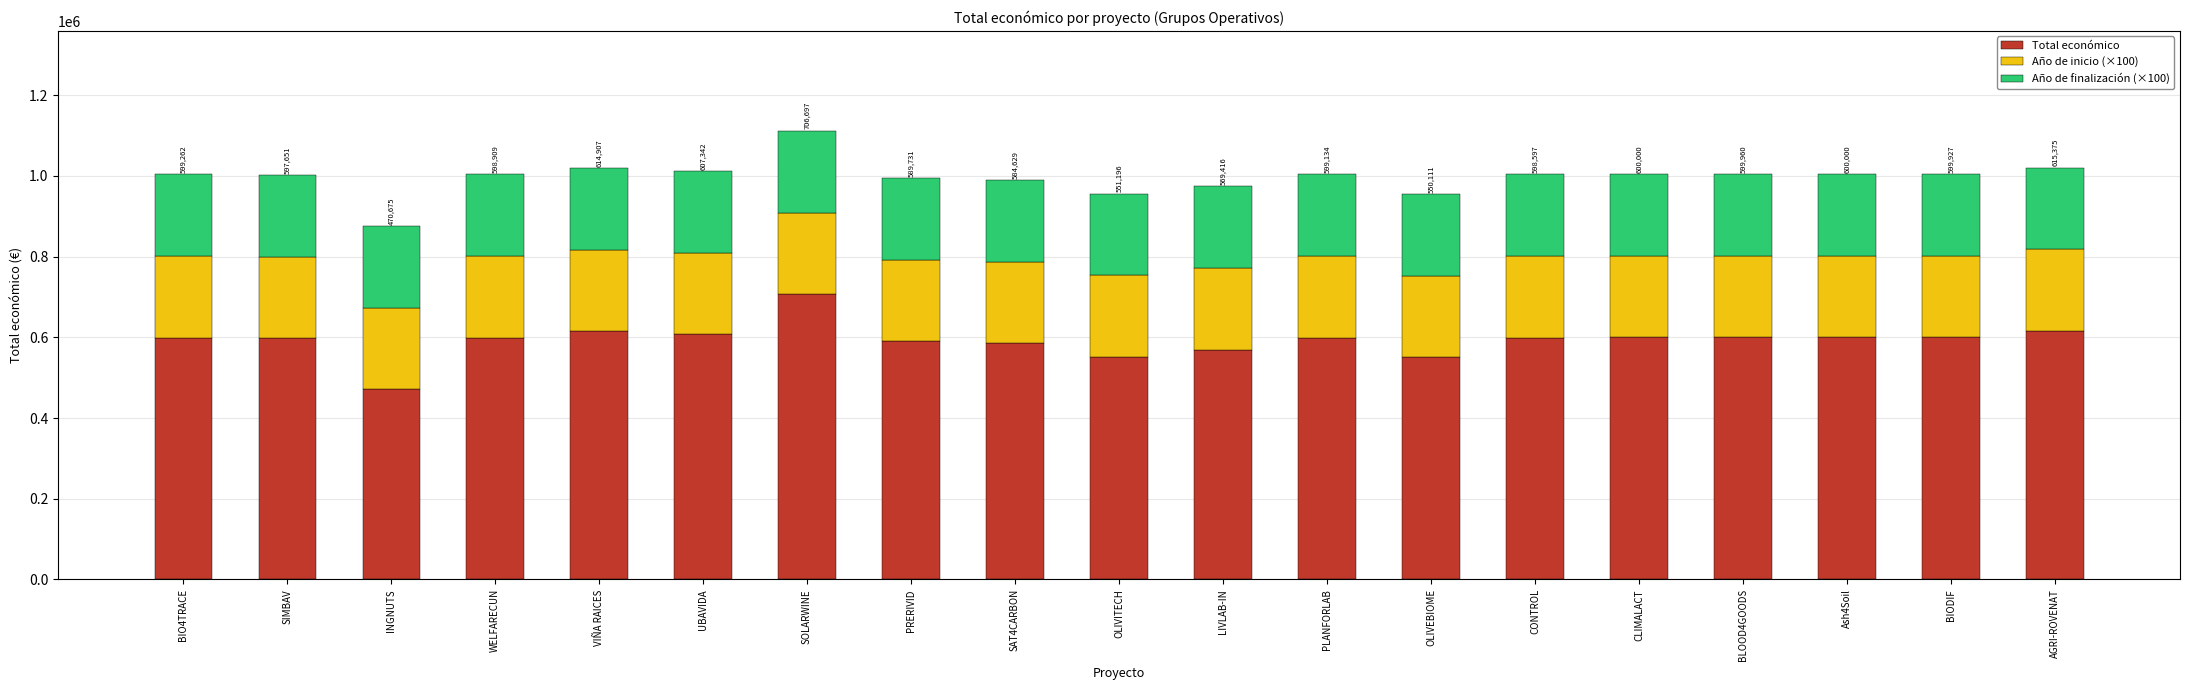

What is the value of the Total económico bar at the 19th from the left?

615375